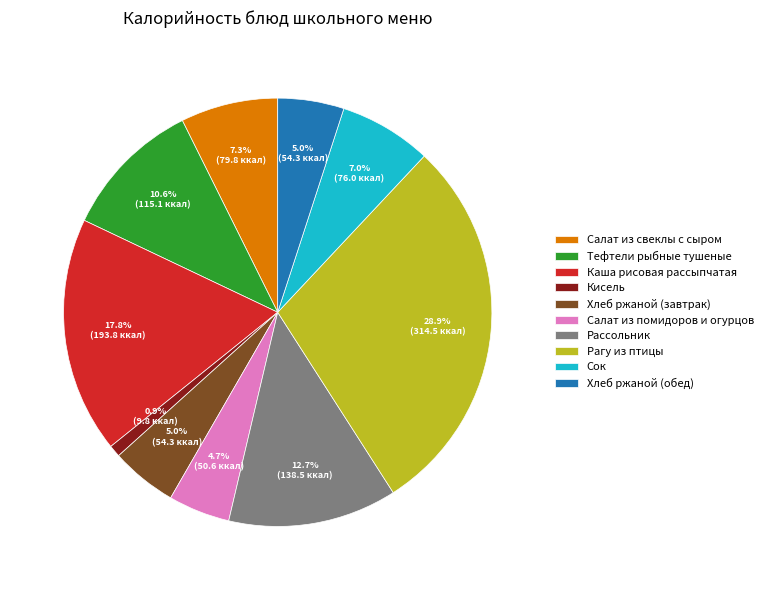

What is the smallest slice in the pie chart?

Кисель